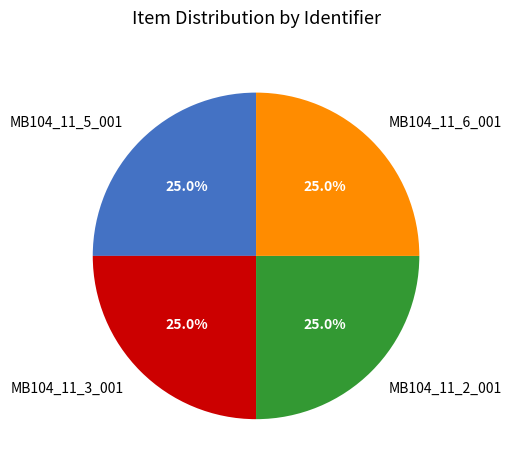

Approximately how many times larger is the value at MB104_11_5_001 compared to MB104_11_6_001?

1.0